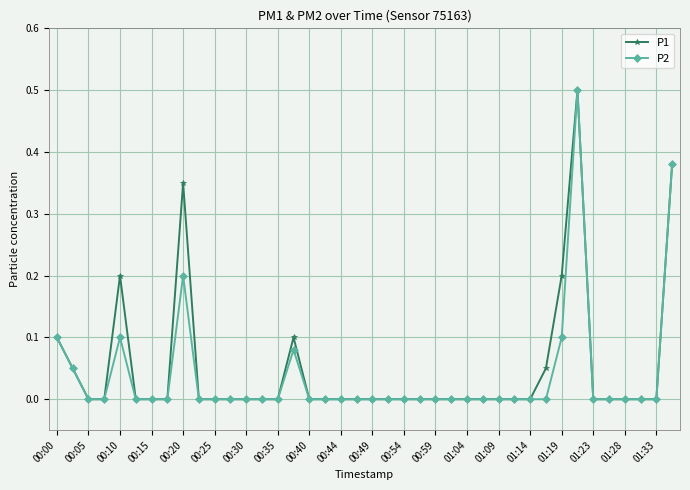

What is the sum of all P2 values?

1.5